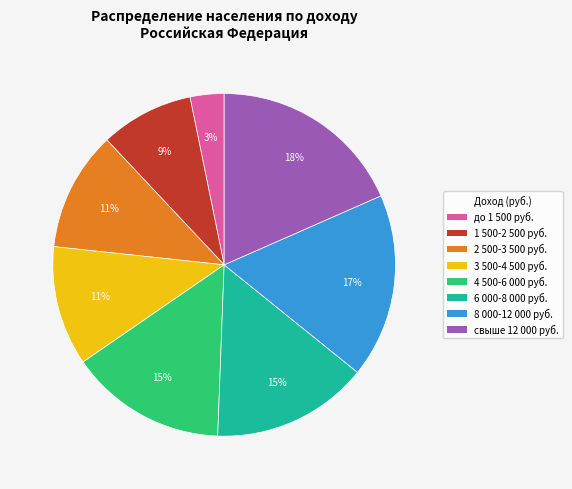

To the nearest percent, what is the average slice percentage?

12%